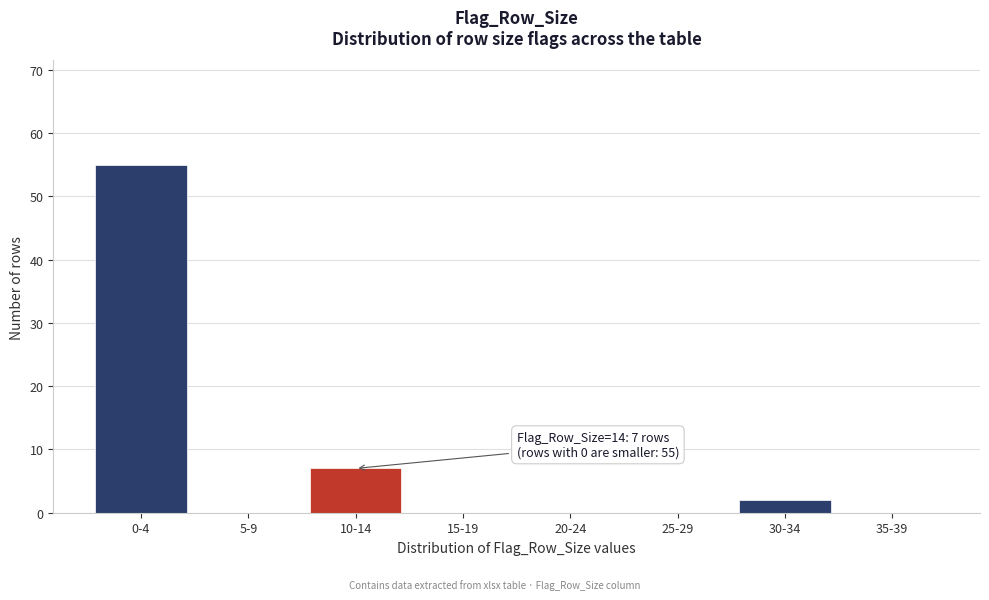

Reading right to left, transcribe all the data shown in this chart.

35-39=0	30-34=2	25-29=0	20-24=0	15-19=0	10-14=7	5-9=0	0-4=55